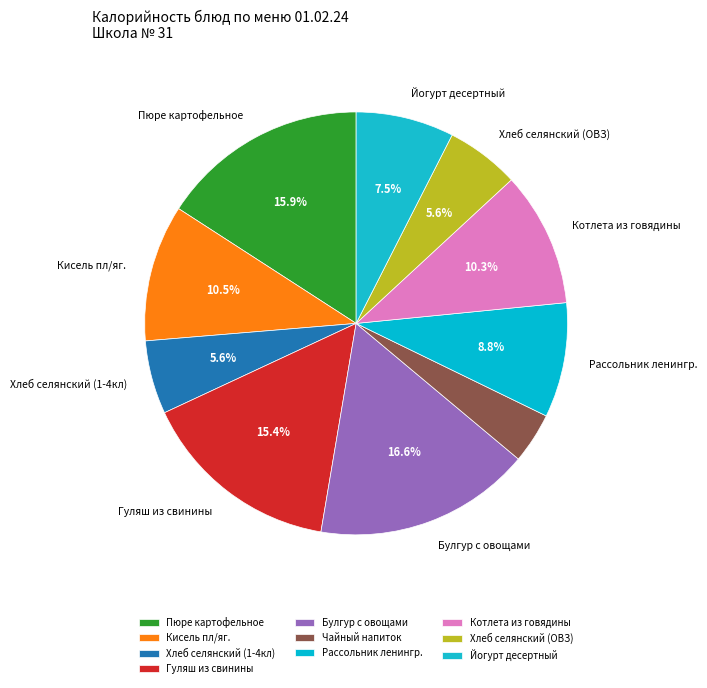

To the nearest percent, what is the difference between the Рассольник ленингр. and Хлеб селянский (1-4кл) slice percentages?

3%